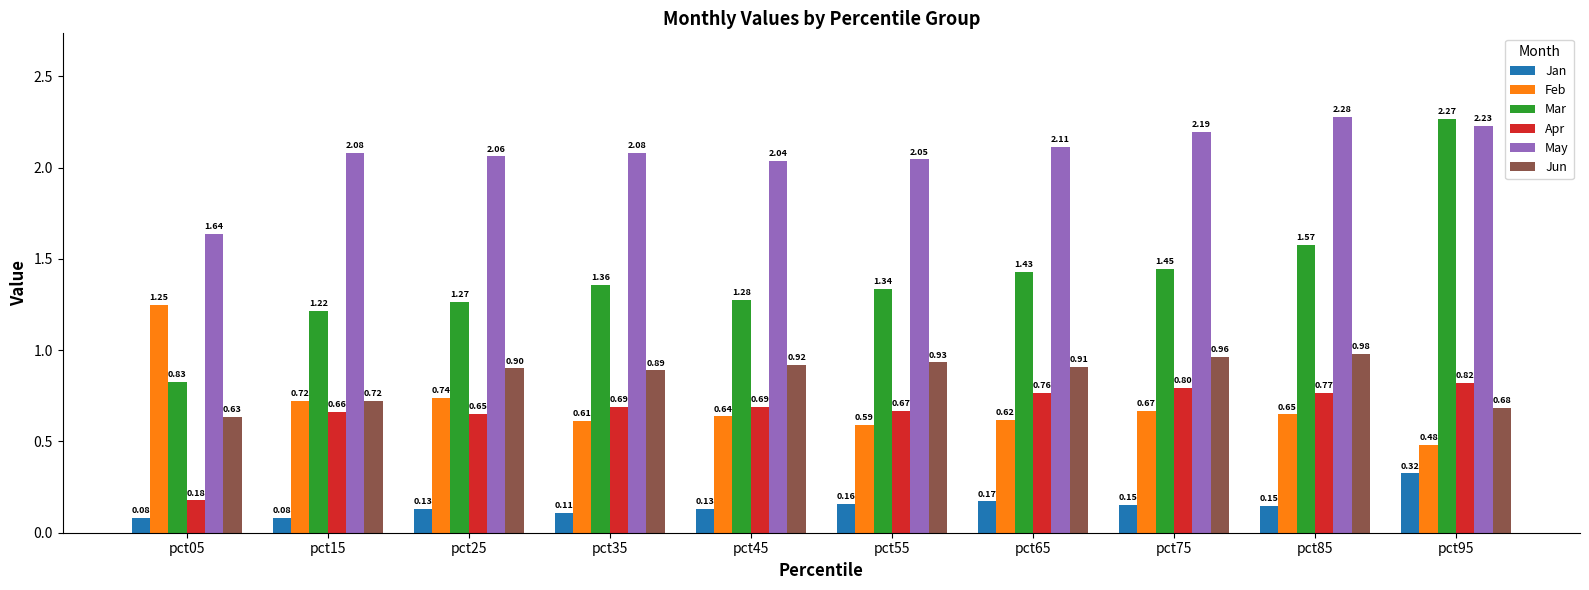

Is it true that Mar equals 2.2 at pct45?

False